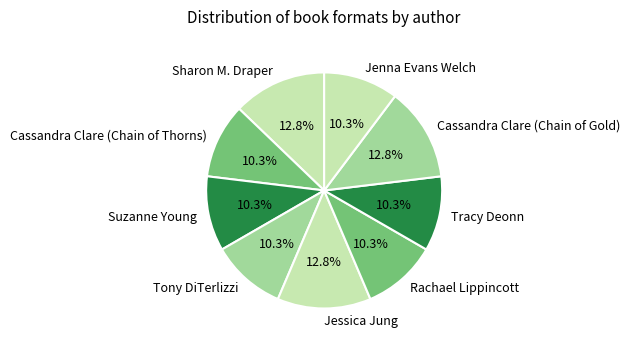

Count the number of slices in the pie.

9